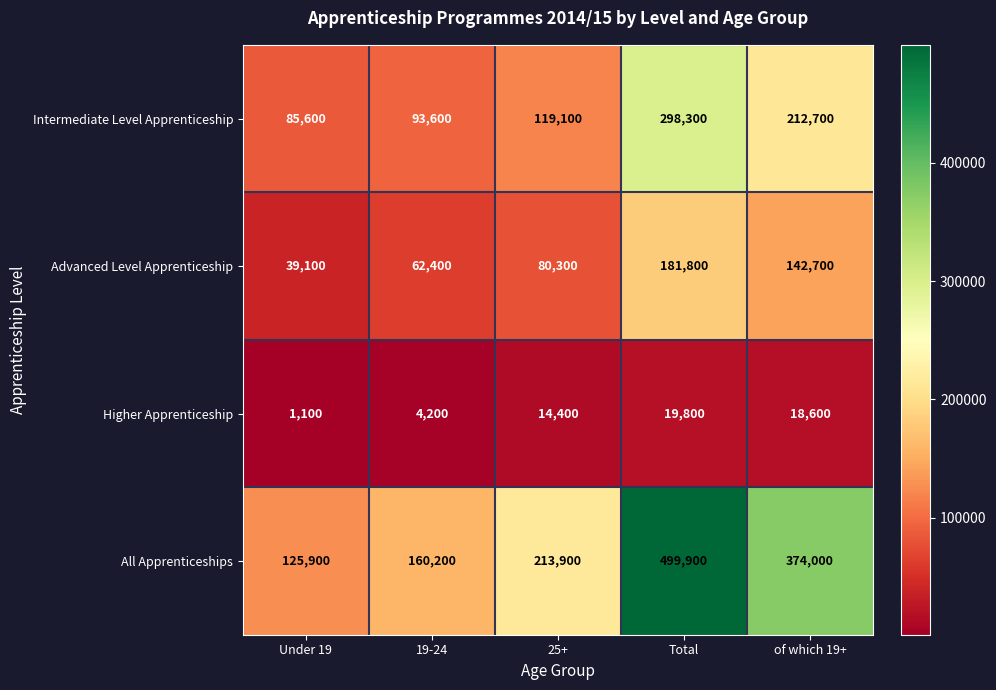

What is the difference between the highest and lowest values at Total?

480100